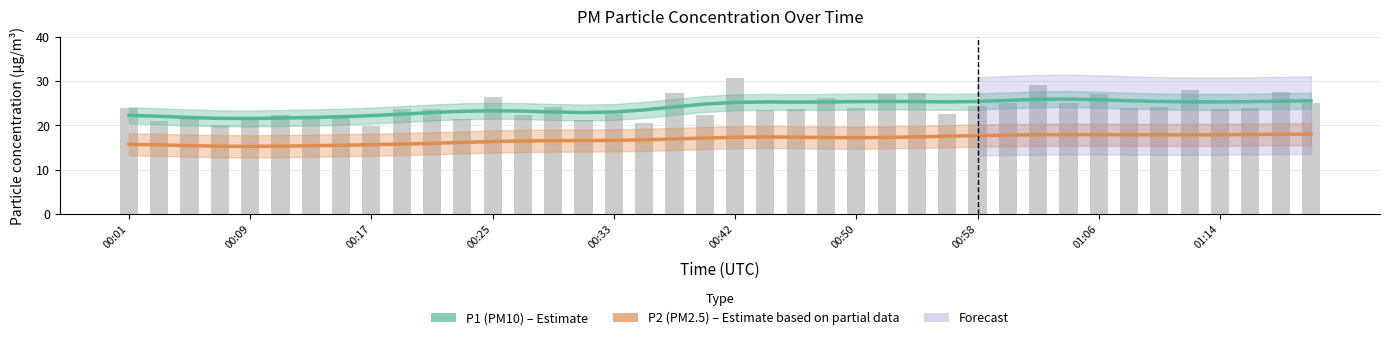

Is the value of P1 (PM10) at 00:25 greater than the value of P2 (PM2.5) at 34?

Yes